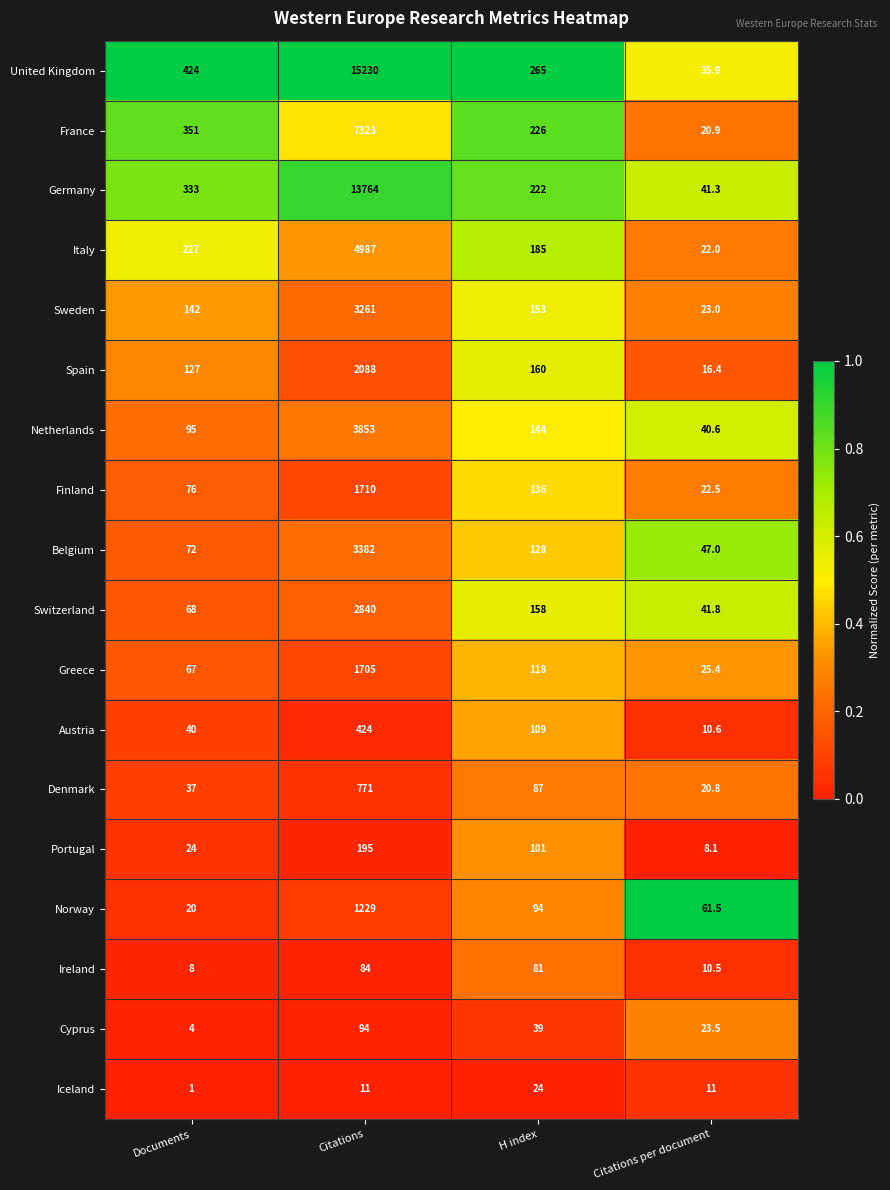

At which label does Norway first exceed 94?

Citations